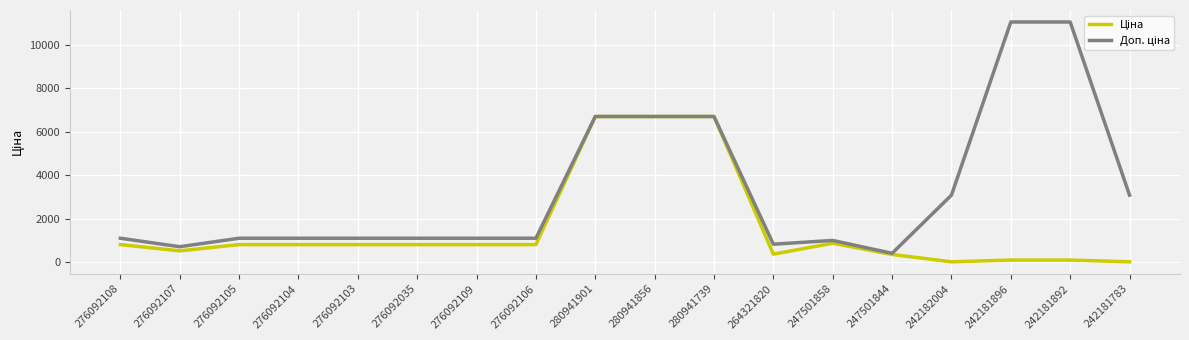

What is the total value across all series at 276092107?

1258.3